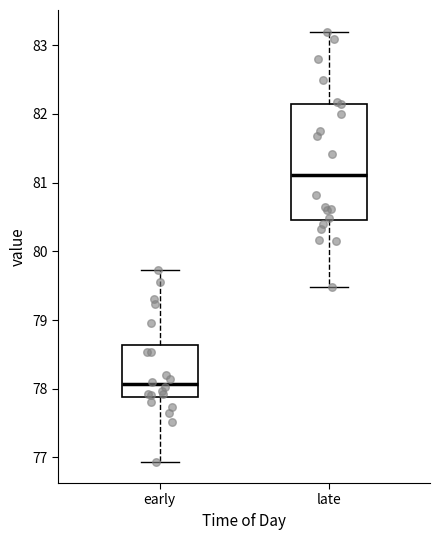

Which box is the tallest, from its lower edge to its upper edge?

late